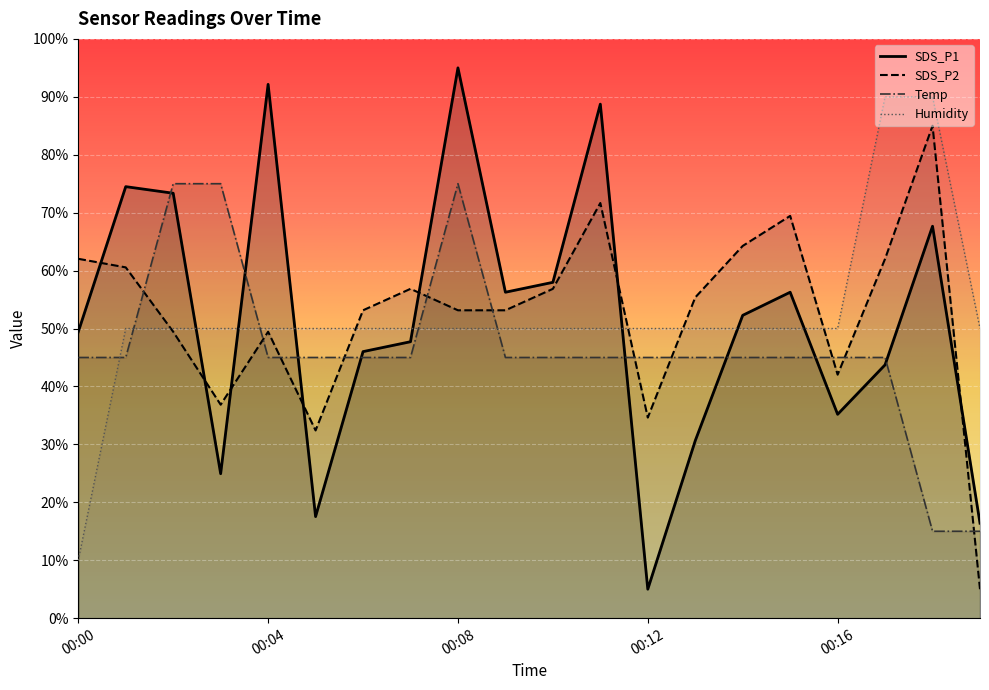

Which series has the largest total across all categories?

SDS_P2